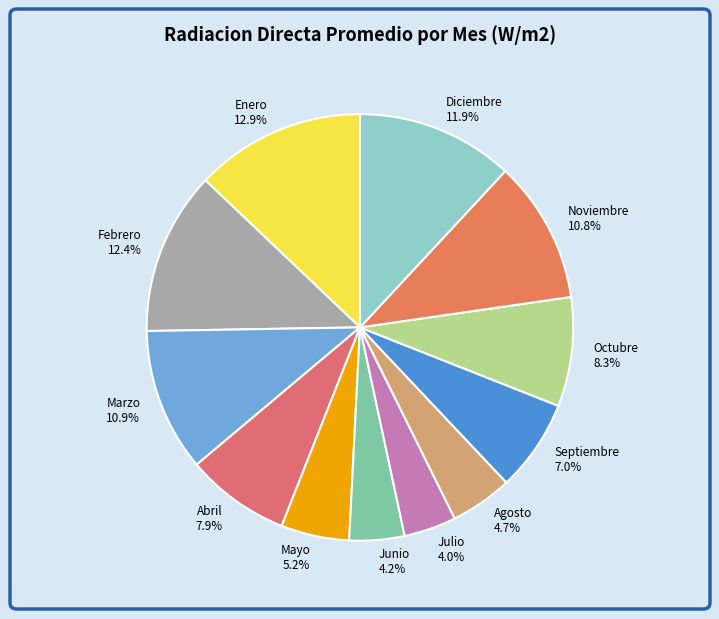

What percentage is the Diciembre slice, to the nearest percent?

12%